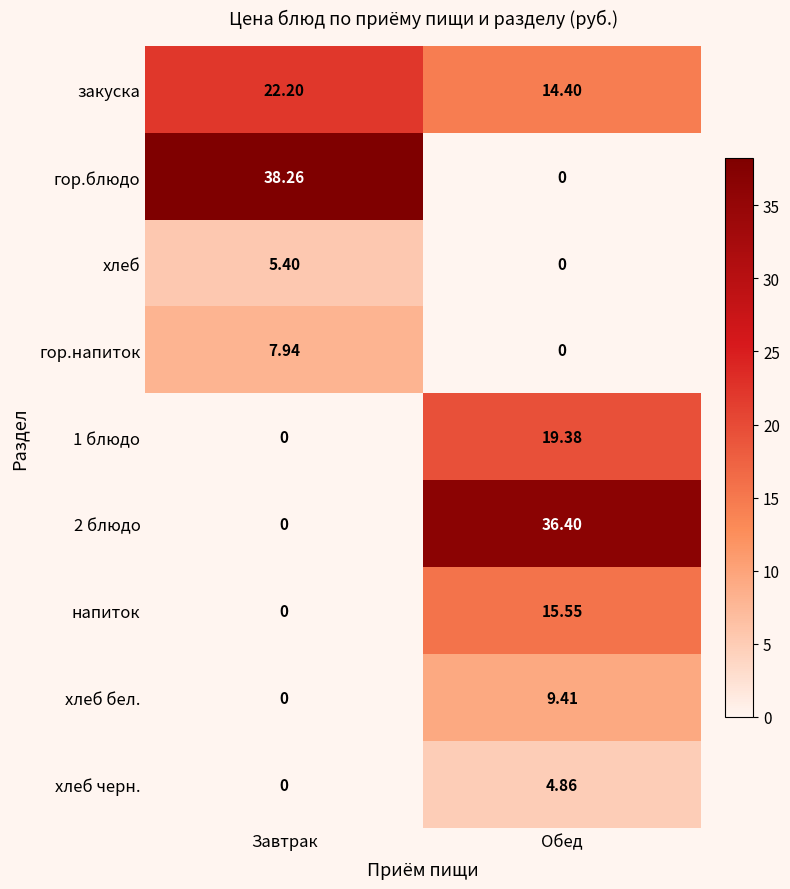

What is the spread (max minus min) of values at Обед?

36.4